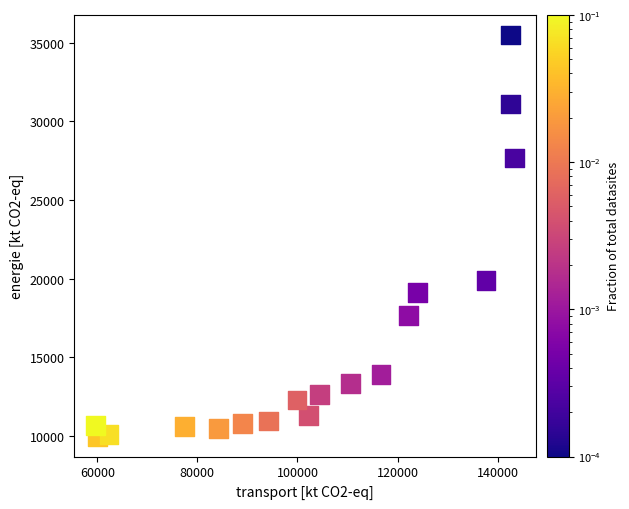

What is the range of X values (max minus min)?

83769